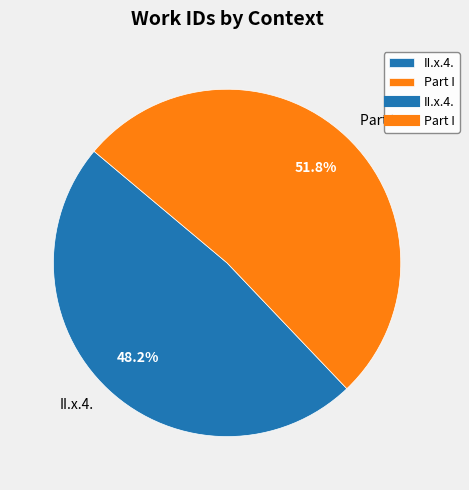

Rank the categories by value from highest to lowest.

Part I, II.x.4.